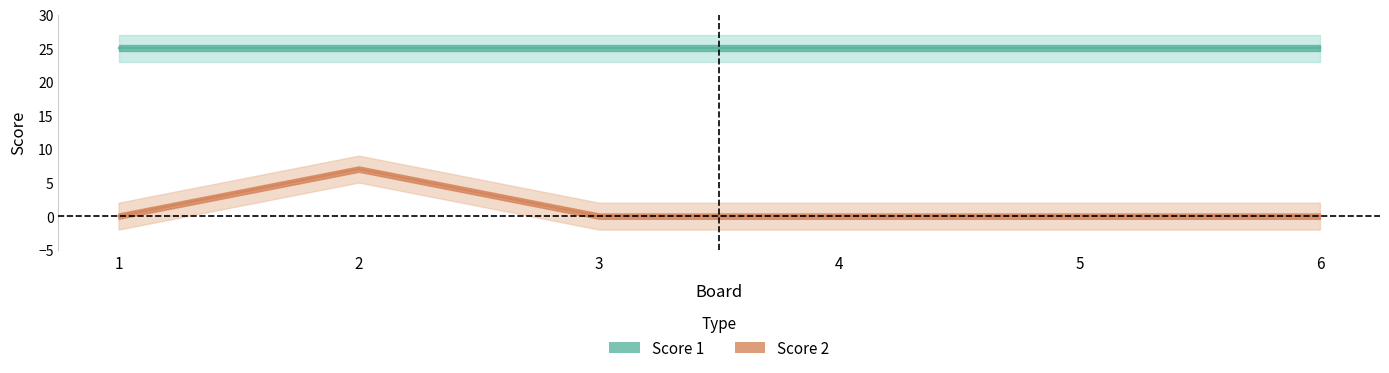

The value at 1 is 0. True or false?

True